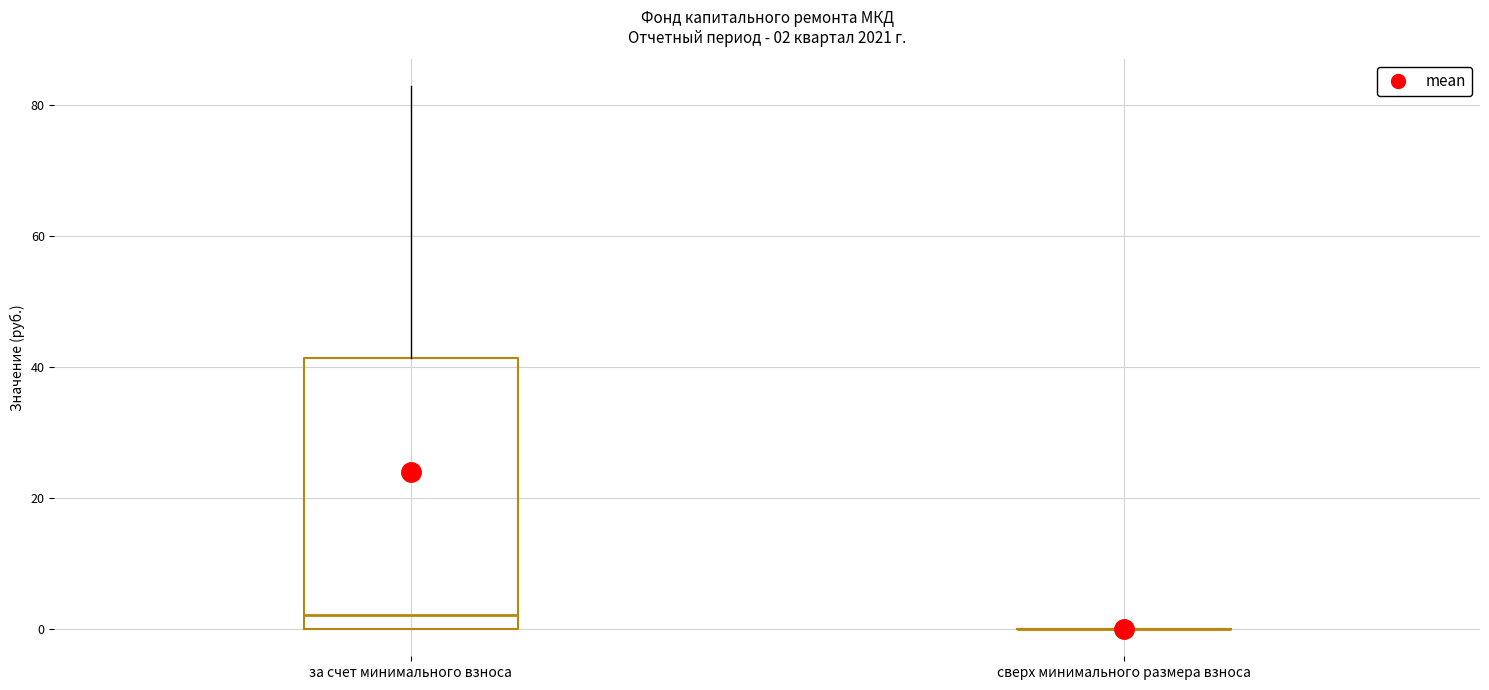

Which box is the tallest, from its lower edge to its upper edge?

за счет минимального взноса